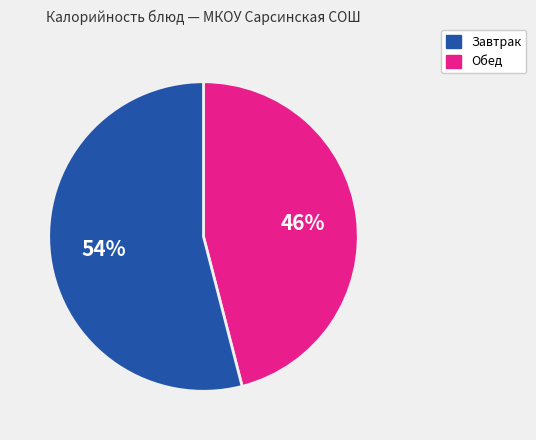

Is there any slice that represents more than half of the pie?

Yes